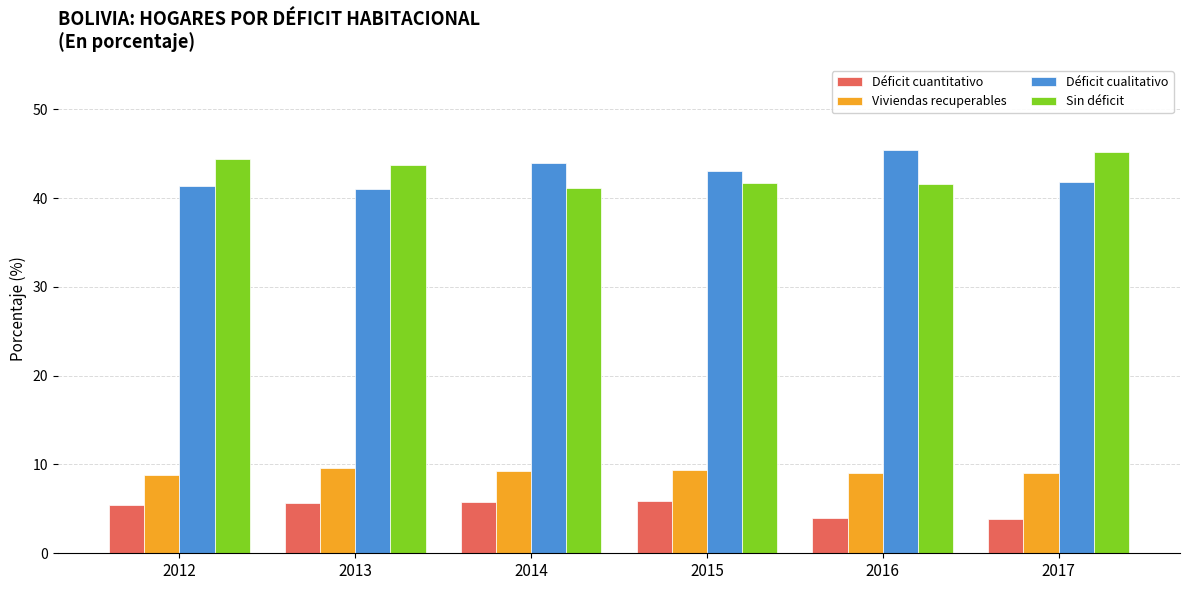

What is the sum of the Sin déficit values at 2012 and 2016?

85.9